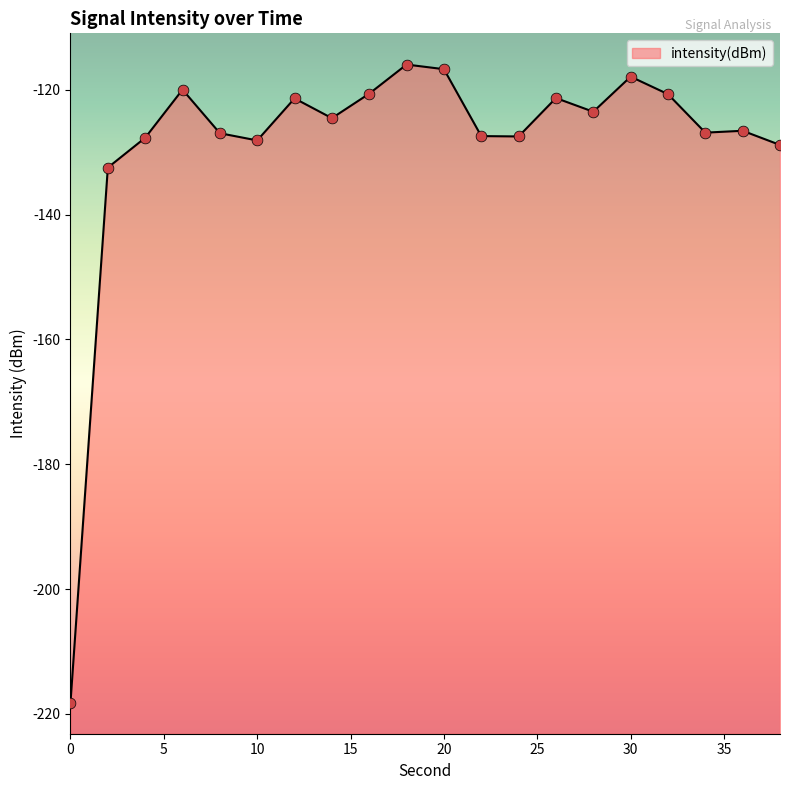

What is the change in value from 30 to 34?

-9.0